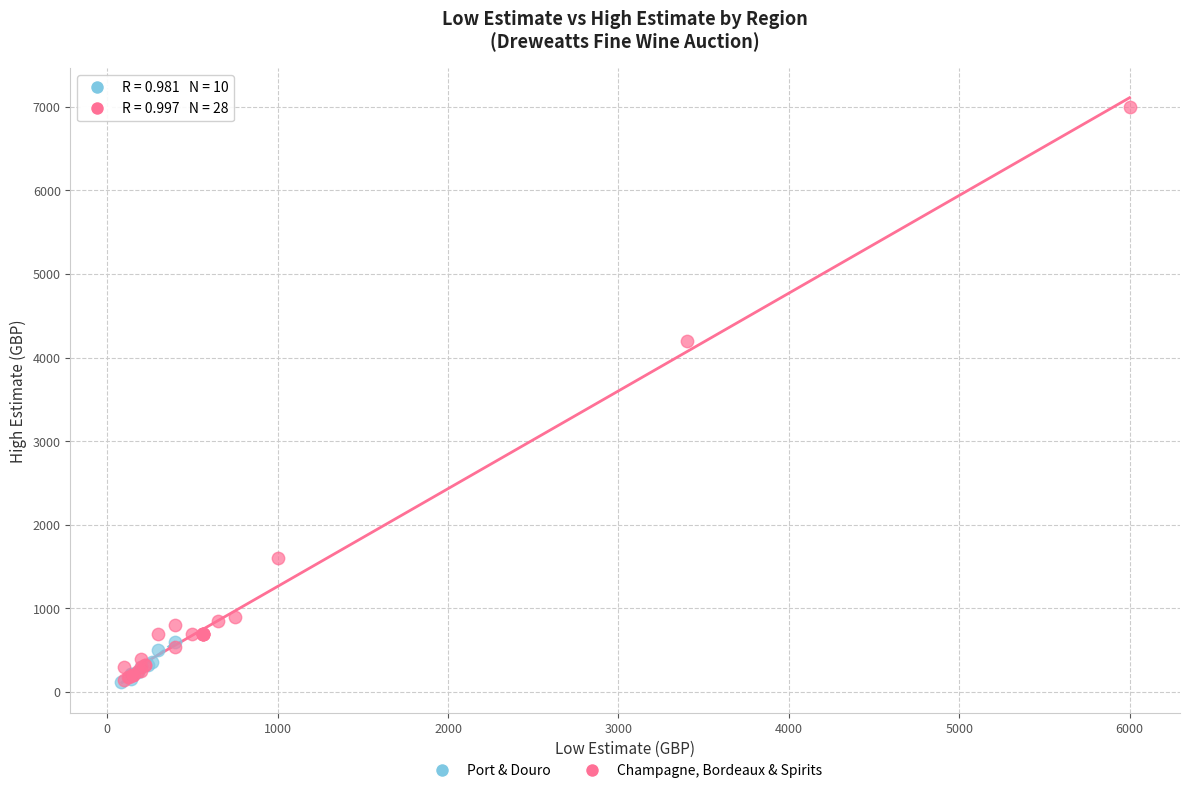

Which series has the largest Y range (max minus min)?

Champagne, Bordeaux & Spirits